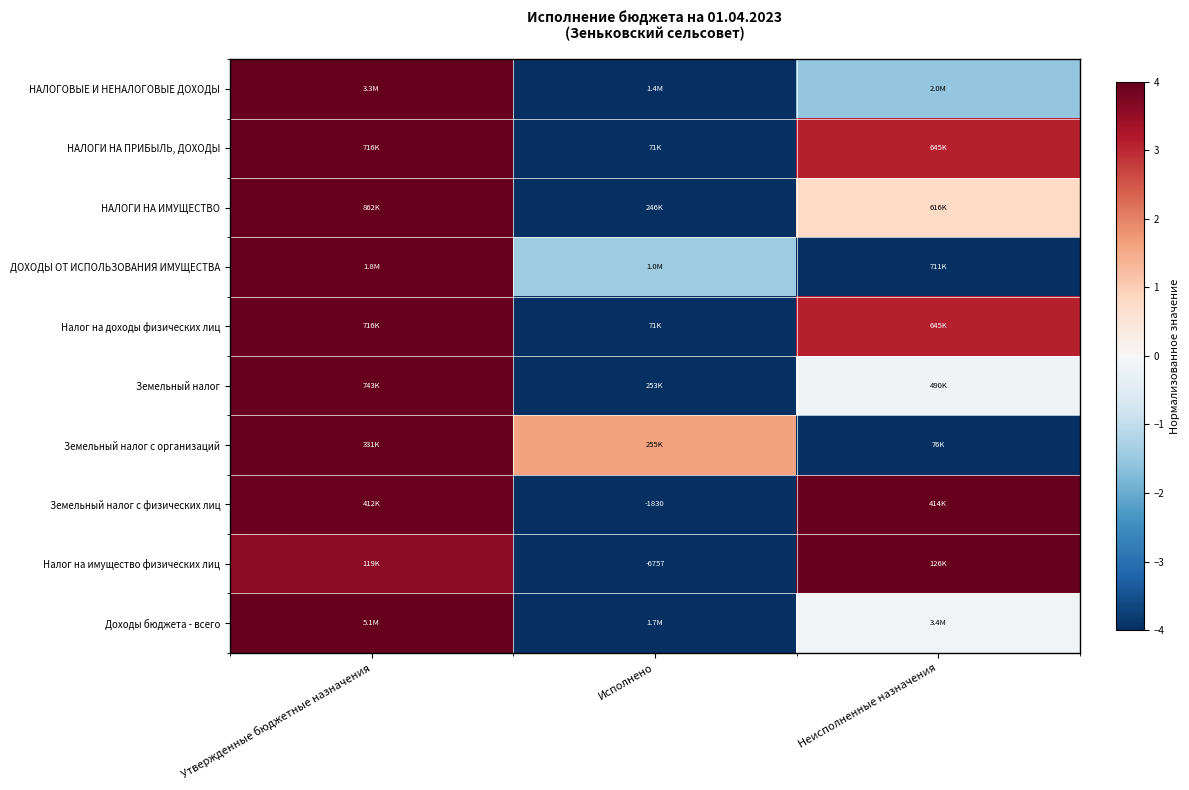

The value of ДОХОДЫ ОТ ИСПОЛЬЗОВАНИЯ ИМУЩЕСТВА at Исполнено is -1.4. True or false?

True